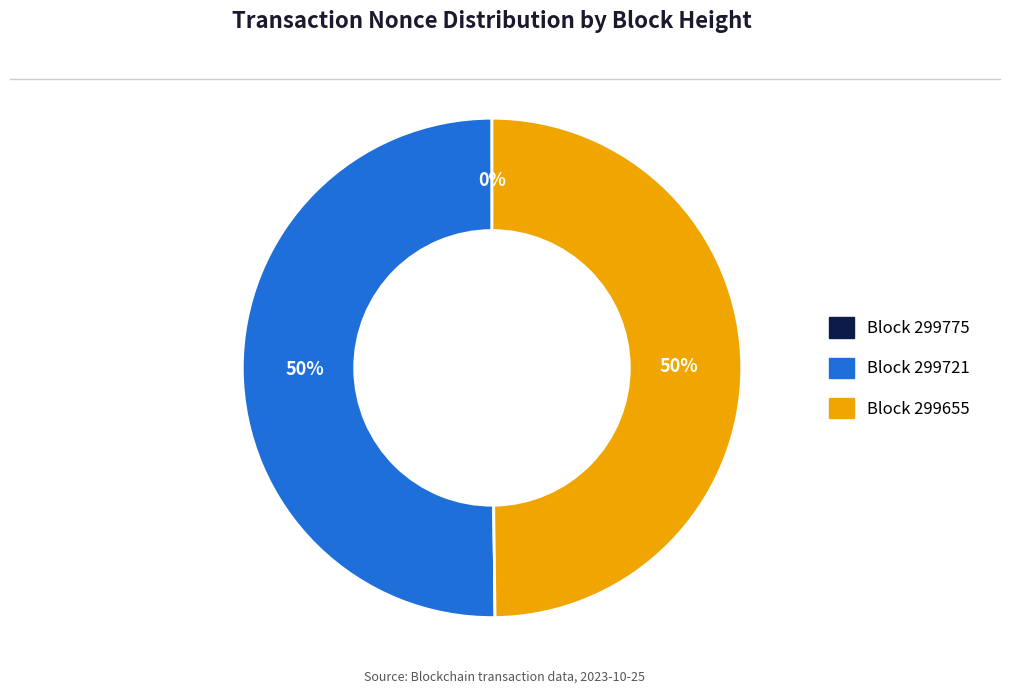

To the nearest percent, what is the average slice percentage?

25%